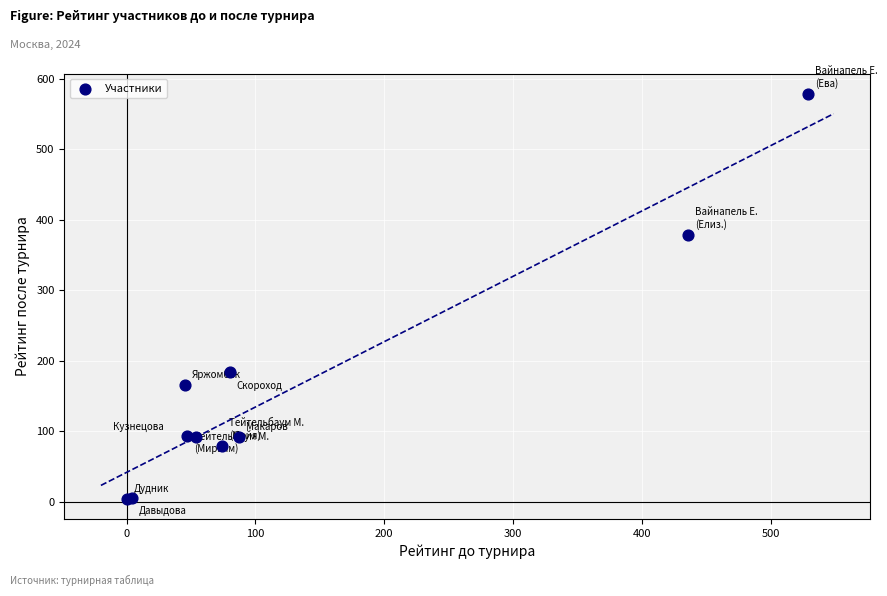

What Y value in the scatter plot is closest to 291?

379